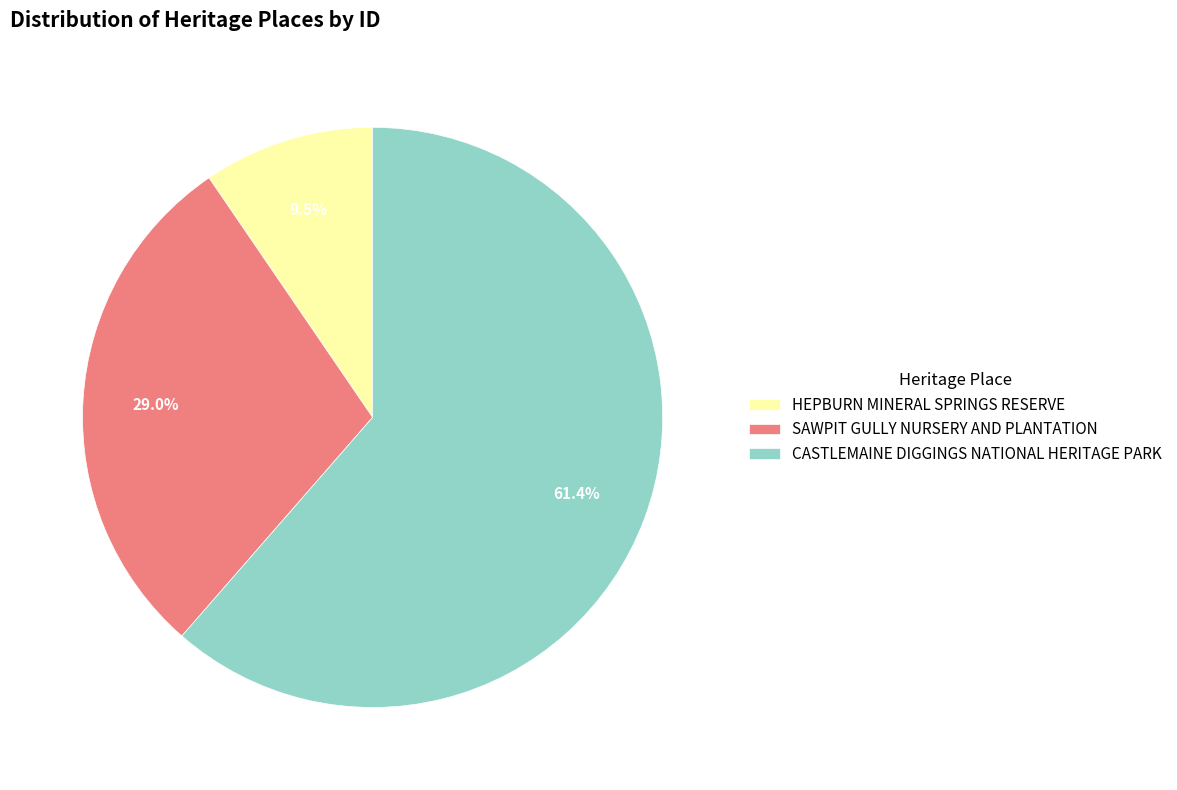

How many slices are in this pie chart?

3